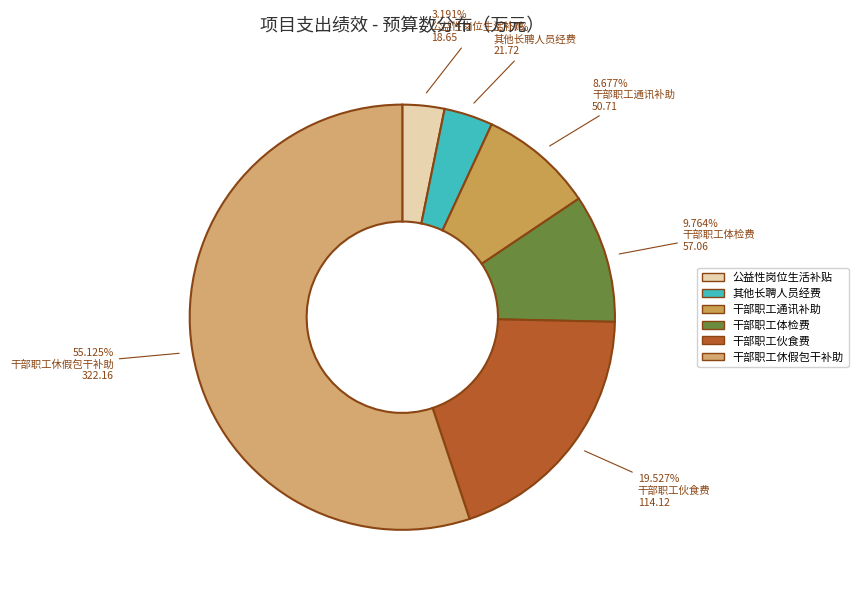

To the nearest percent, what percentage of the pie is 干部职工体检费?

10%